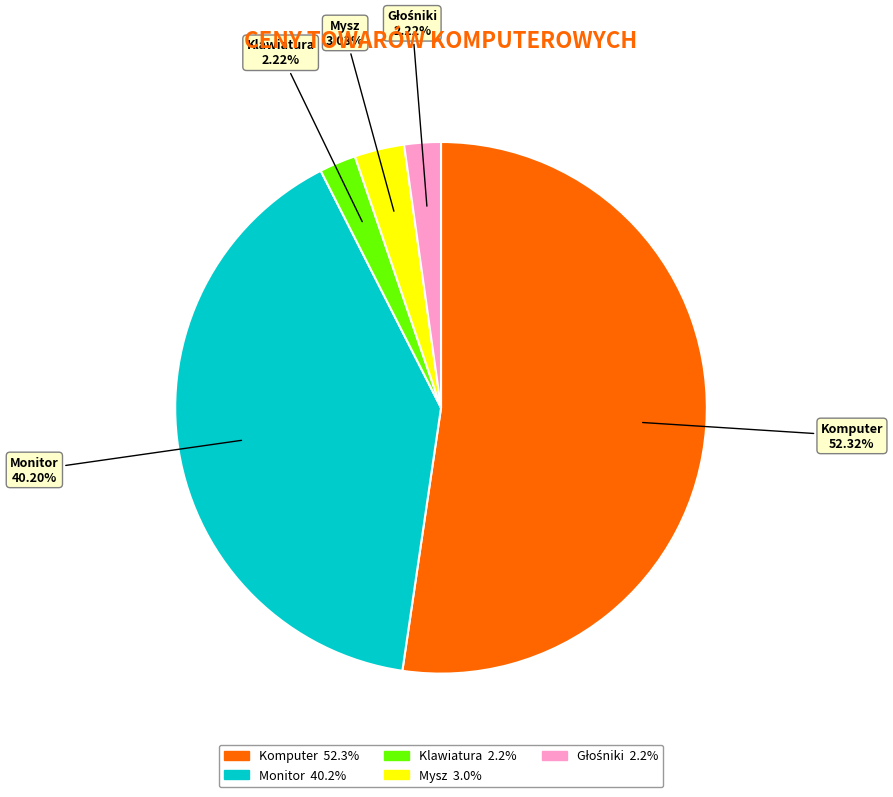

Count the number of slices in the pie.

5